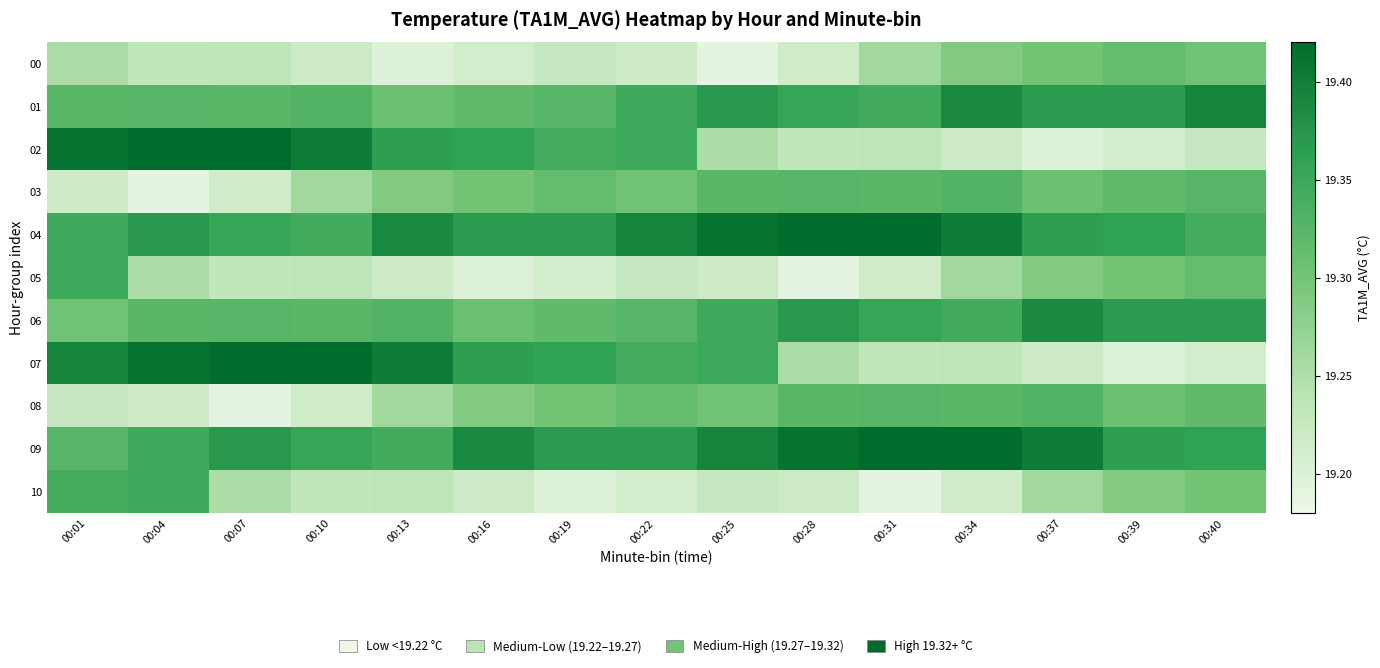

At how many categories does at least one series exceed 19?

15